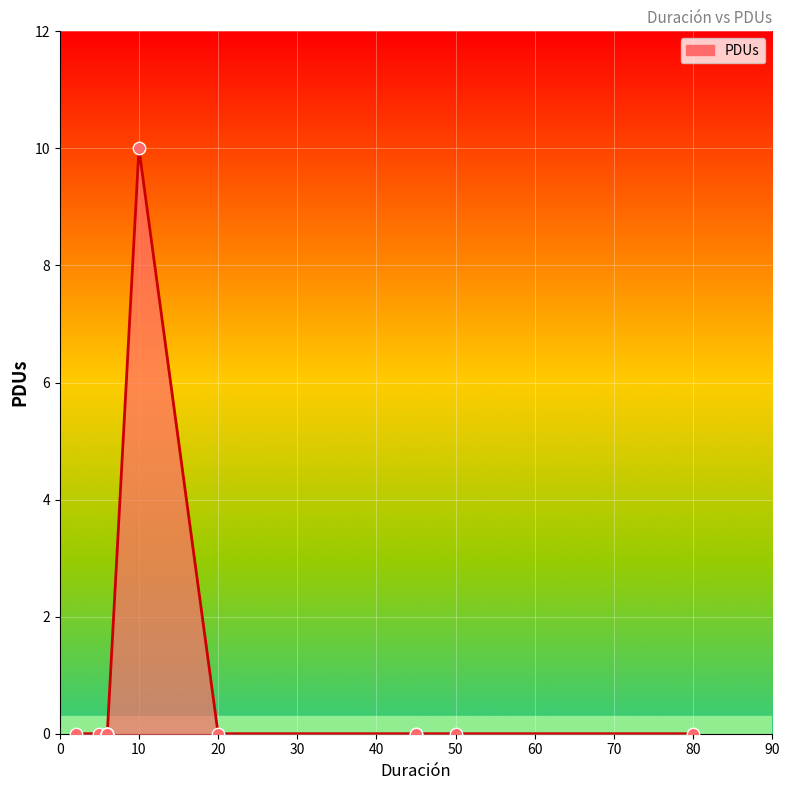

Between 70 and 50, which is larger?

70